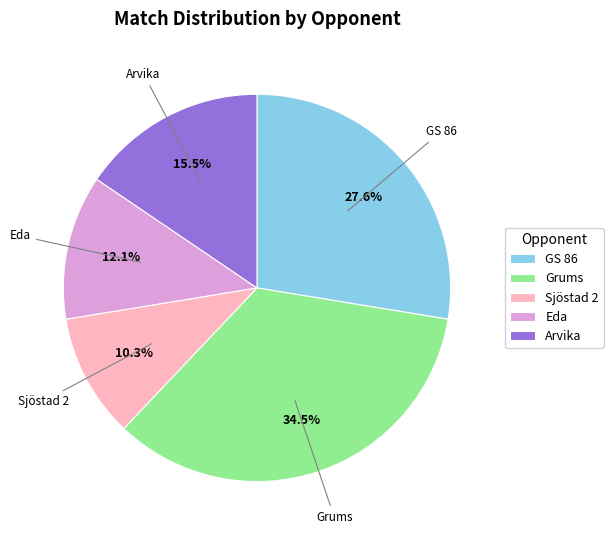

Combined, what portion of the pie is Sjöstad 2 and Grums?

44.8%